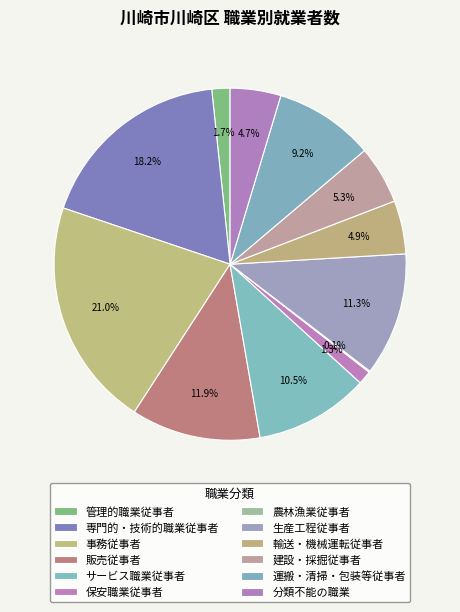

How many segments does this pie chart have?

12